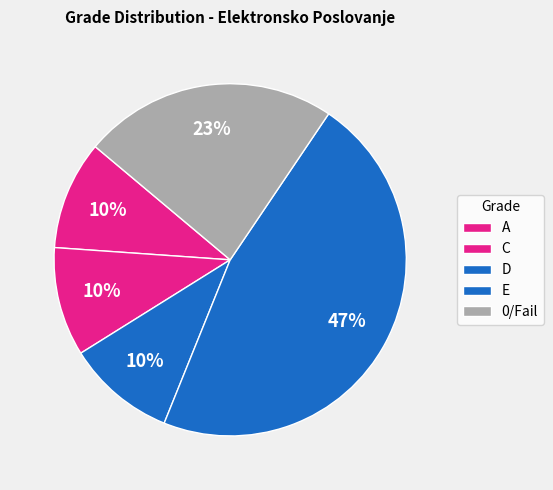

To the nearest percent, what is the average slice percentage?

20%